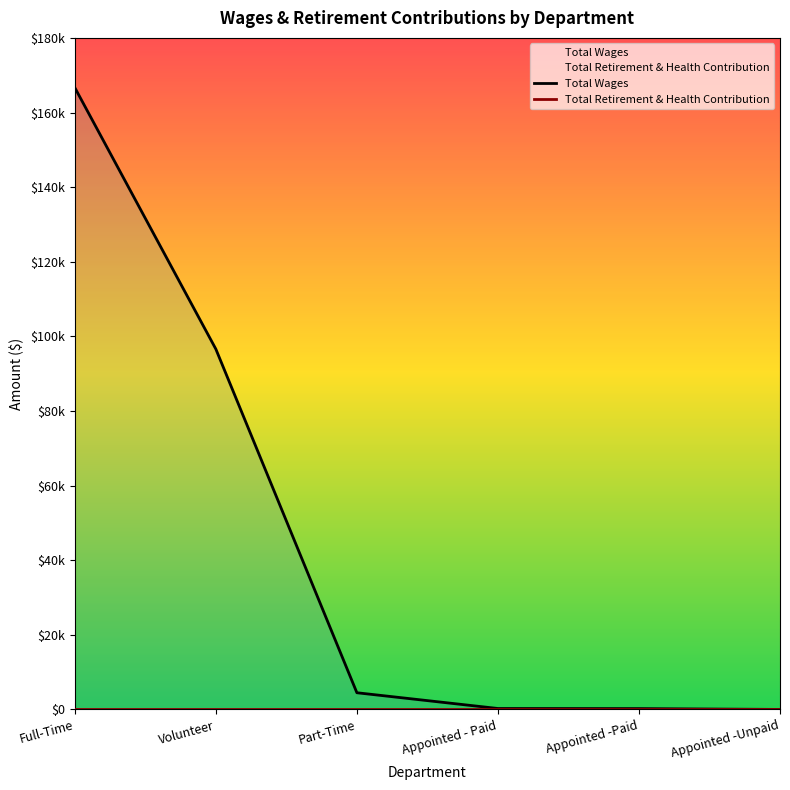

What is the total value across all series at Appointed - Paid?

250